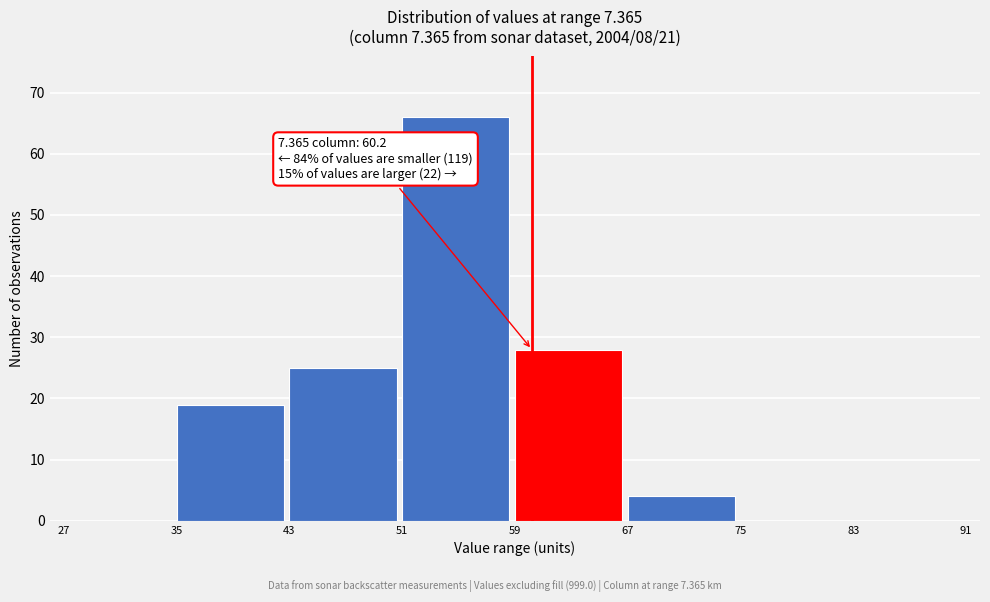

Over which range of the x-axis is the bar tallest?

51 to 59